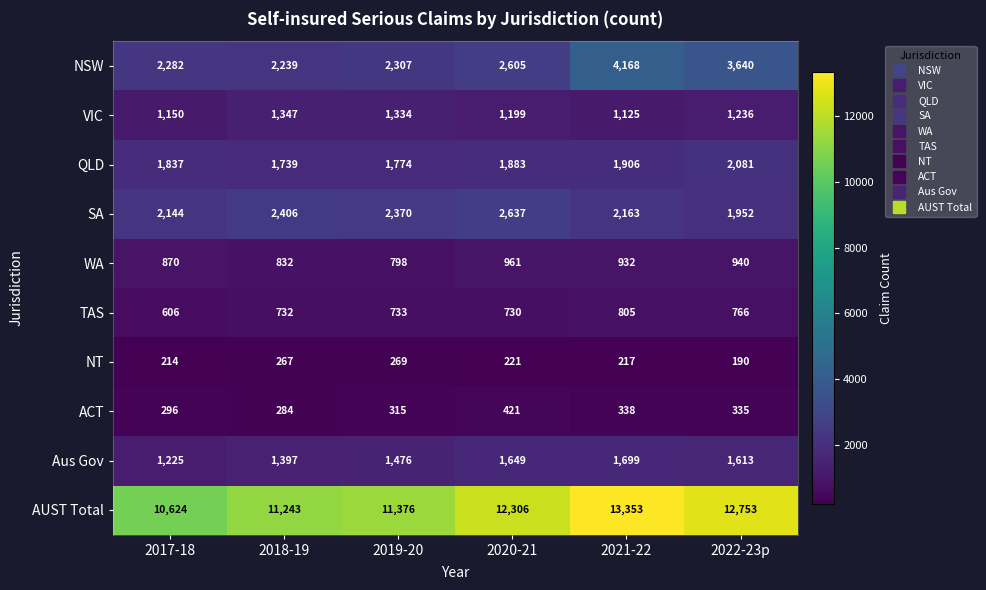

What is the difference between the NT values at 2021-22 and 2017-18?

3